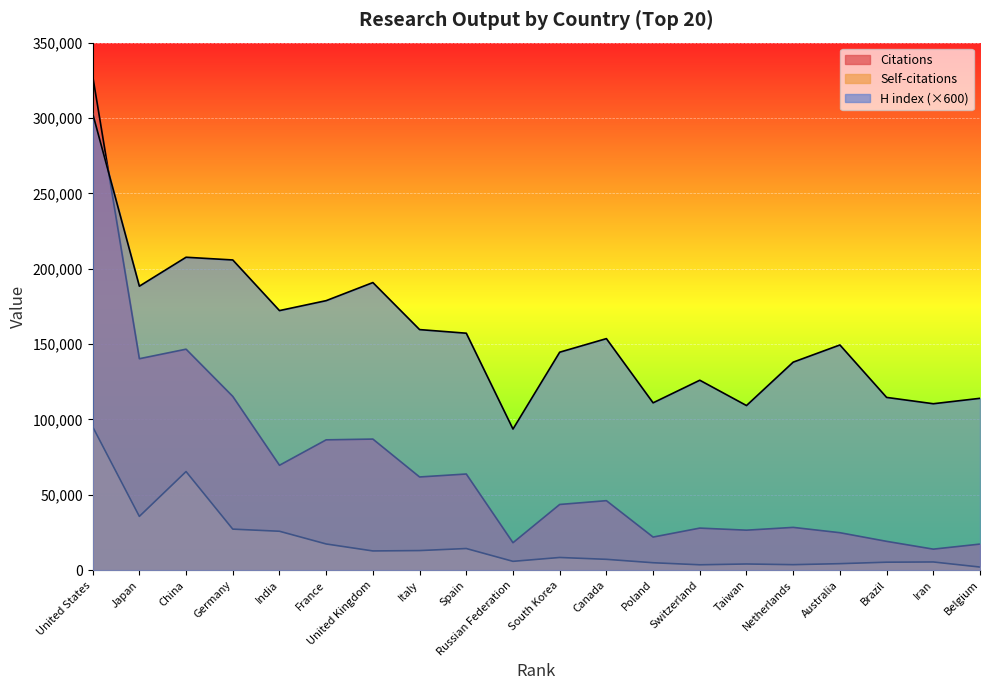

What is the difference between the Citations values at Netherlands and United Kingdom?

58590